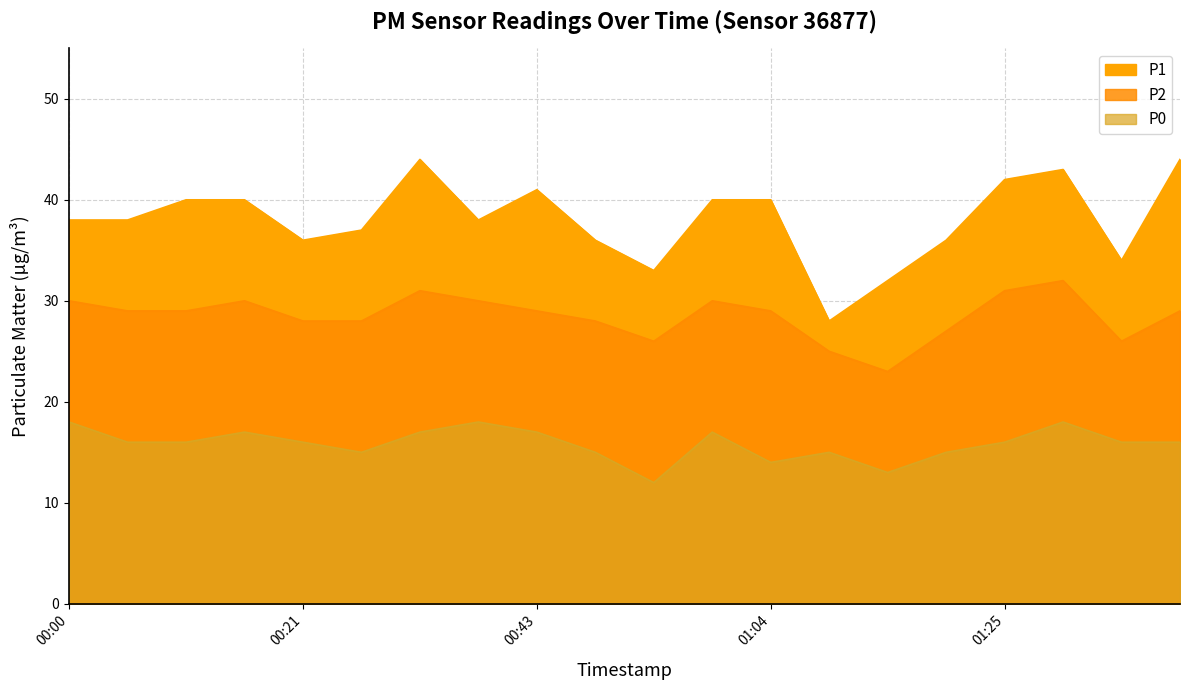

At which category is the sum across all series the highest?

01:30